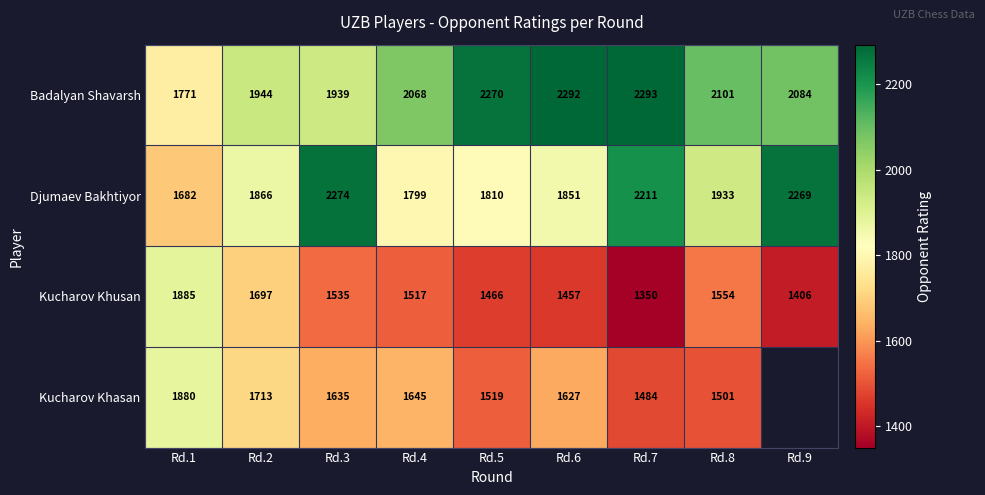

What is the spread (max minus min) of values at Rd.2?

247